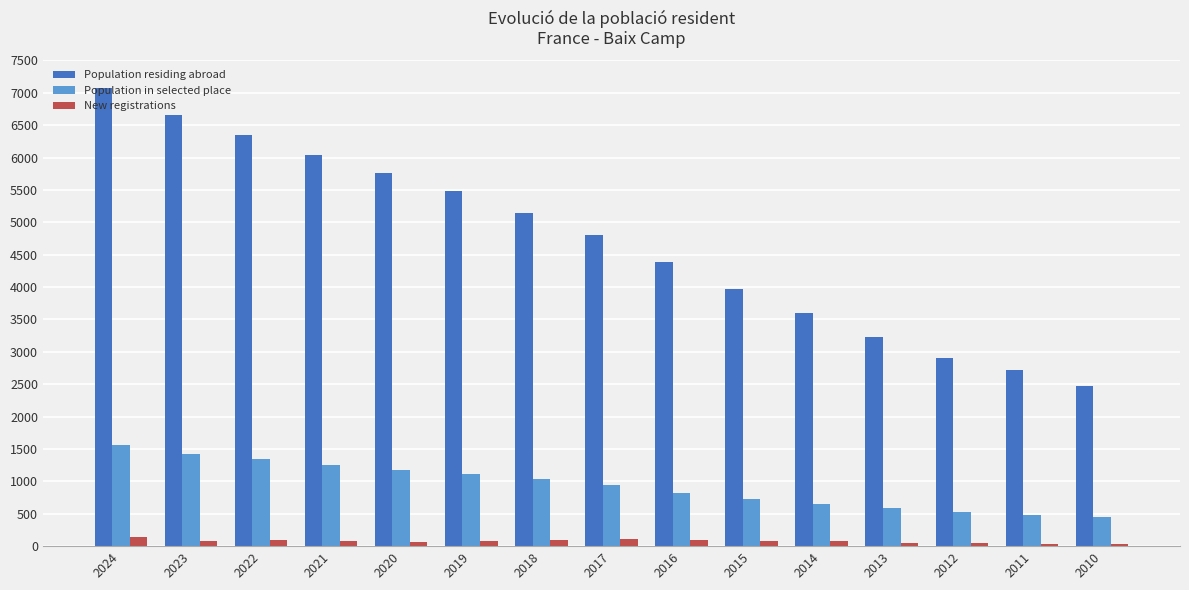

What is the difference between the maximum and minimum values in the Population in selected place series?

1117